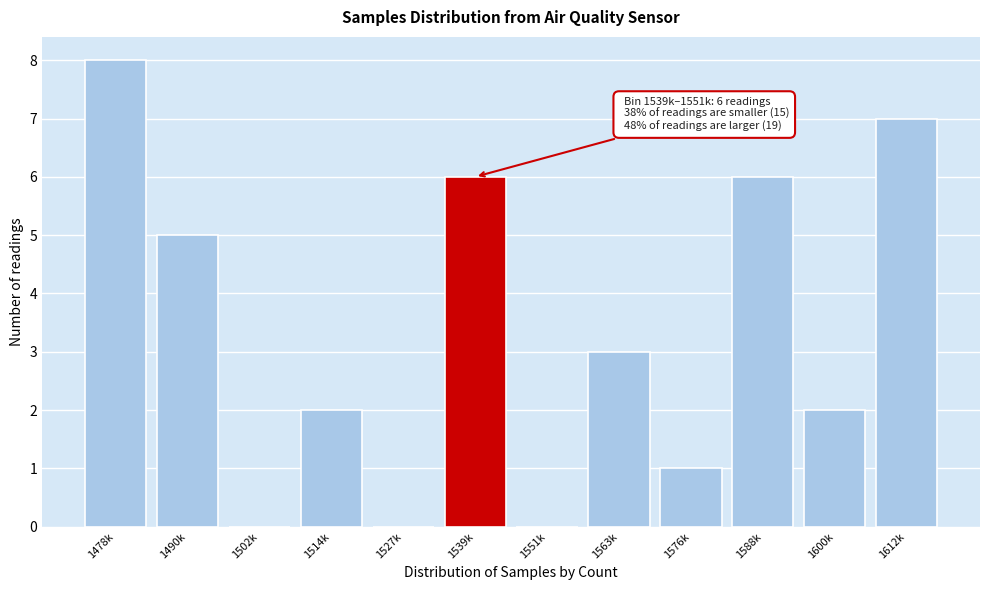

Reading left to right, what are all the values shown in this chart?

1478k=8	1490k=5	1502k=0	1514k=2	1527k=0	1539k=6	1551k=0	1563k=3	1576k=1	1588k=6	1600k=2	1612k=7